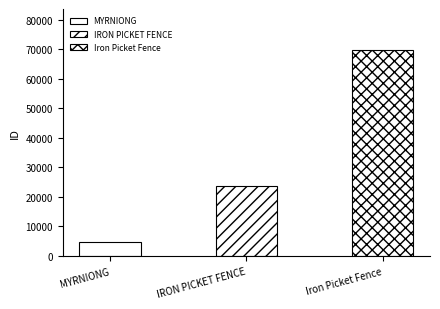

Approximately how many times larger is the value at MYRNIONG compared to IRON PICKET FENCE?

0.2